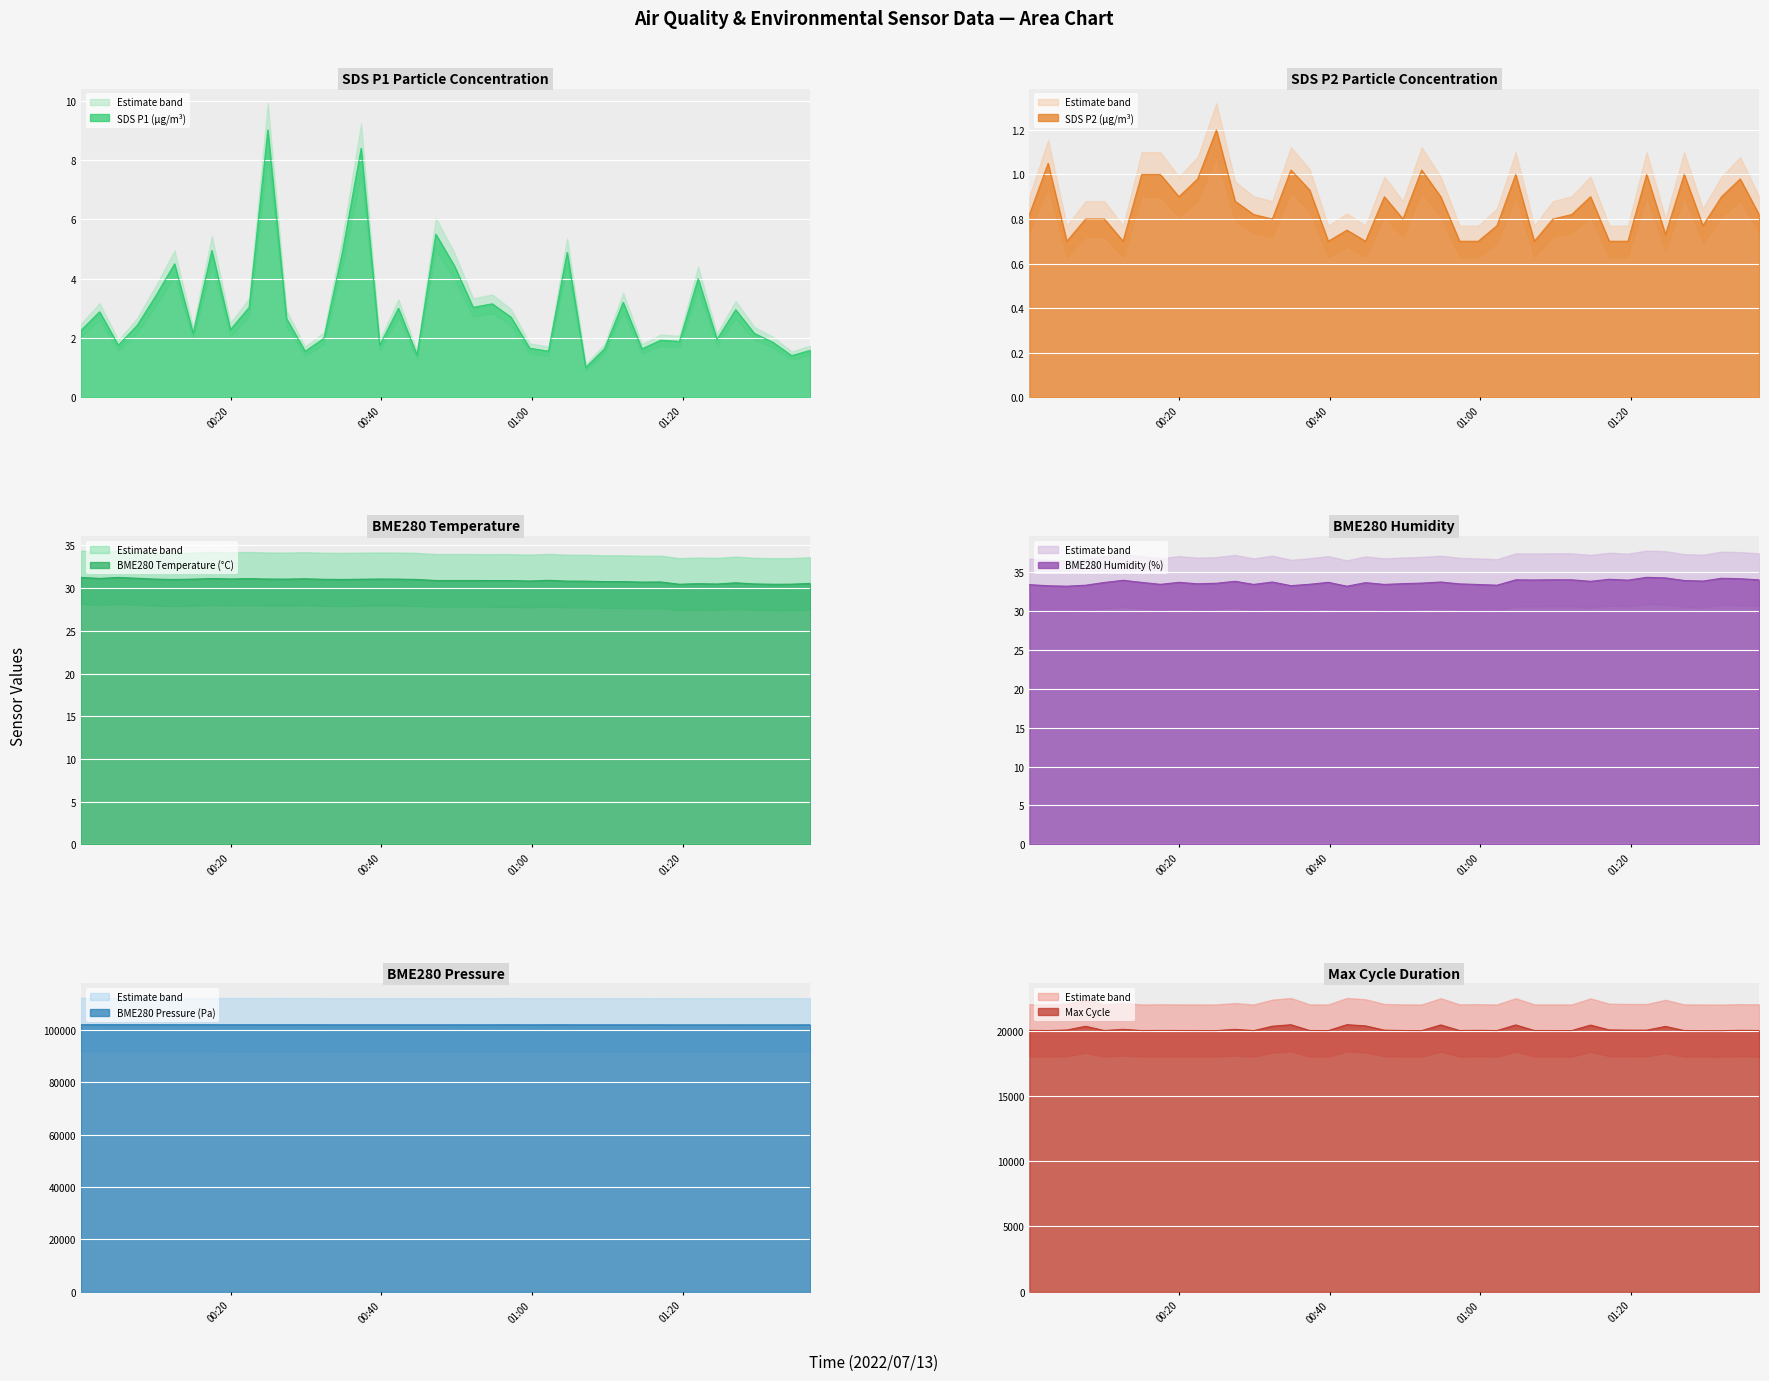

What is the difference between the maximum and minimum values in the SDS_P1 series?

8.0